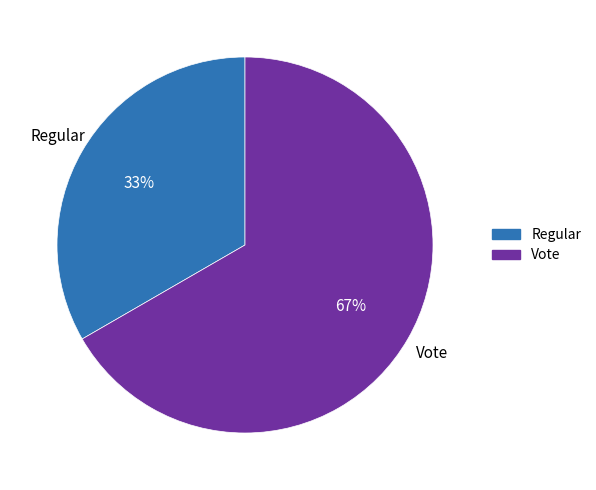

Is the sum of Vote and Regular greater than half?

Yes